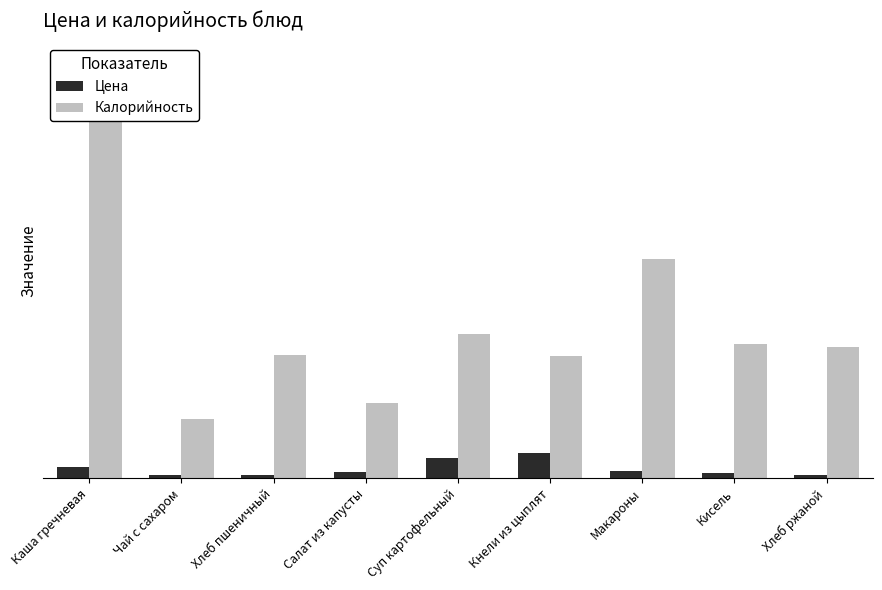

What is the label of the 1st bar from the right?

Хлеб ржаной